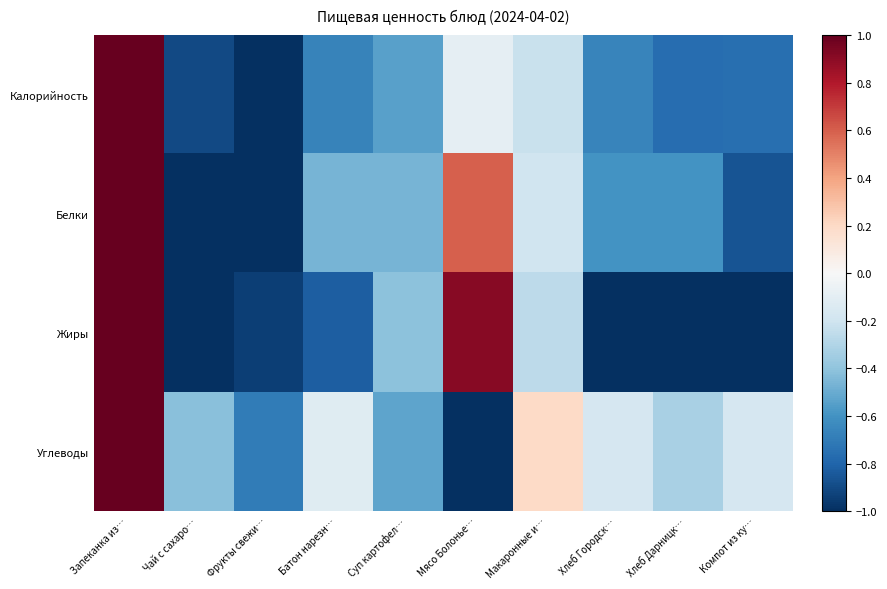

Which series has the widest spread of values?

Калорийность